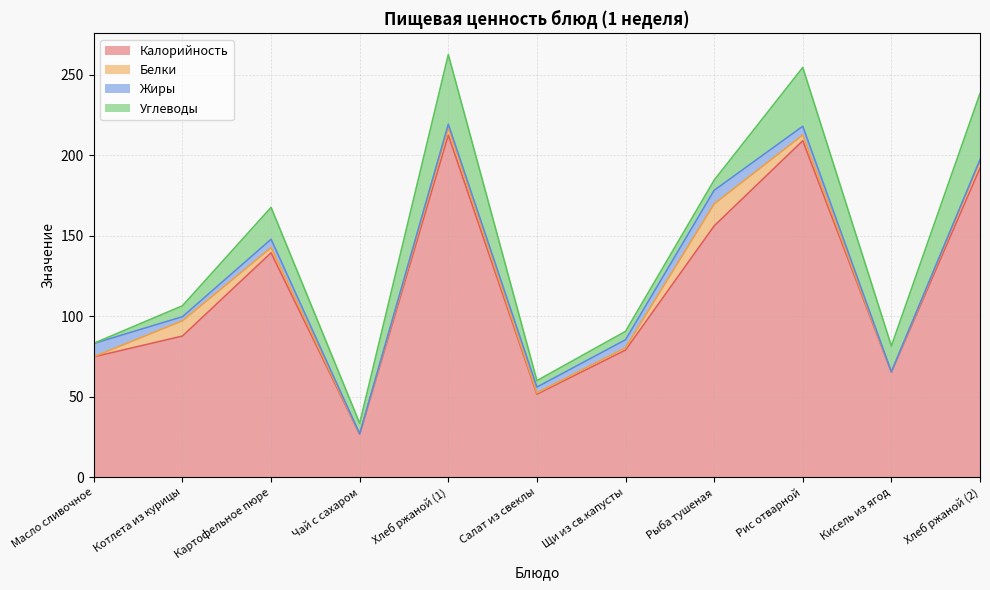

True or false: Жиры has a value of 8.2 at Масло сливочное.

True